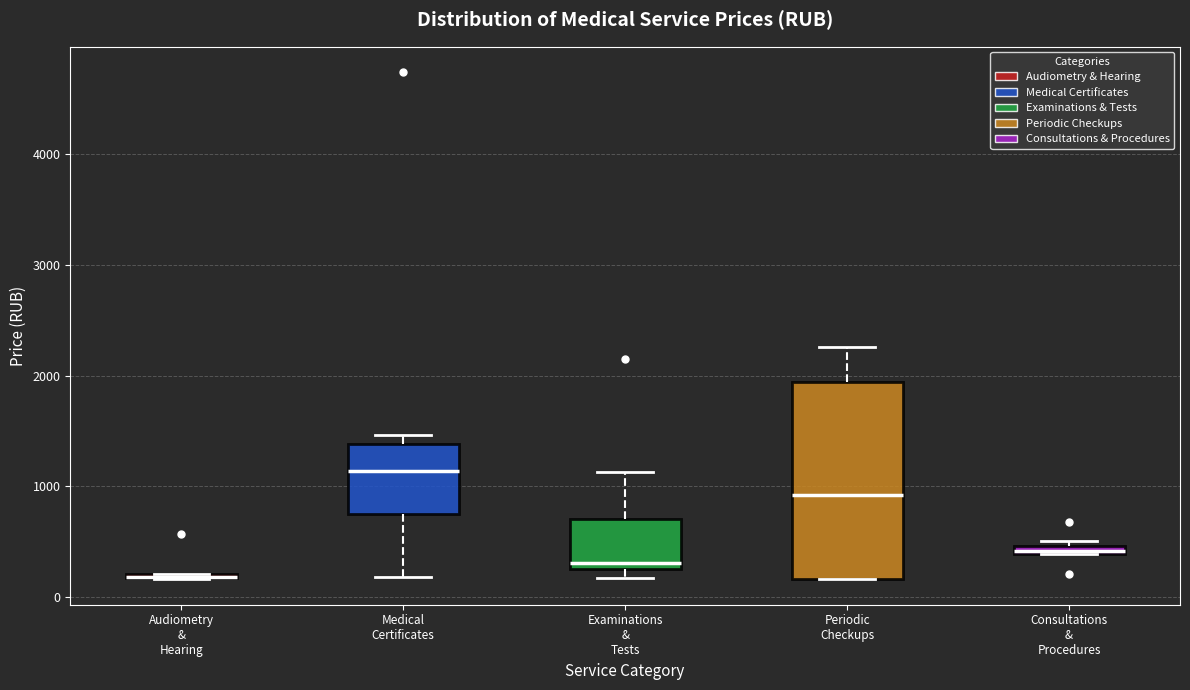

Comparing the boxes themselves (not the whiskers), which one is the tallest?

Periodic Checkups